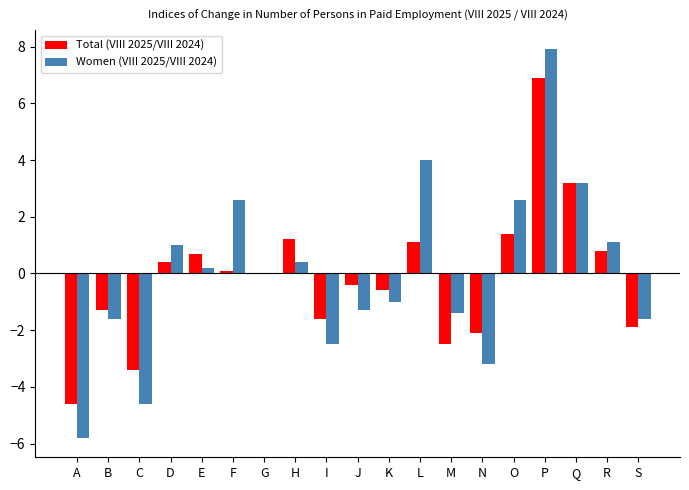

The value of Total (VIII 2025/VIII 2024) at G is 0.0. True or false?

True